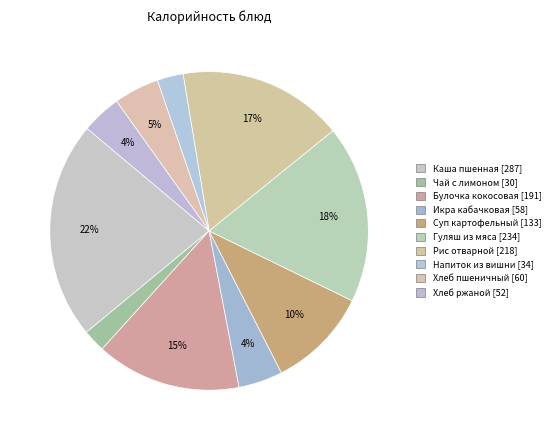

Which category has the biggest portion of the pie?

Каша пшенная [287]